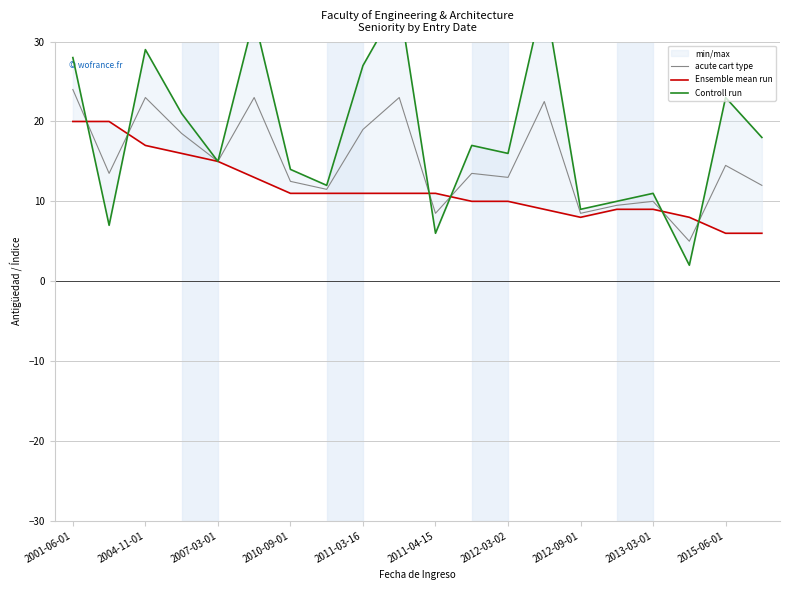

How many intersections are there between acute cart type and Ensemble mean run?

6